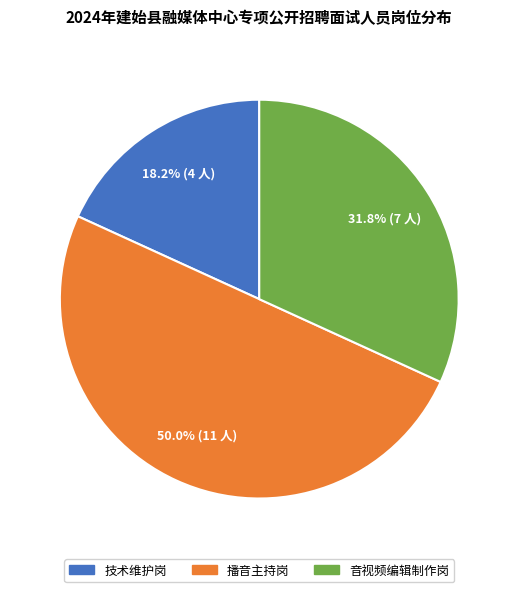

Rank the categories by value from lowest to highest.

技术维护岗, 音视频编辑制作岗, 播音主持岗